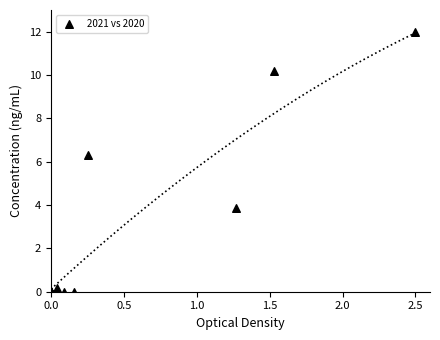

What Y value in the scatter plot is closest to 6?

6.3